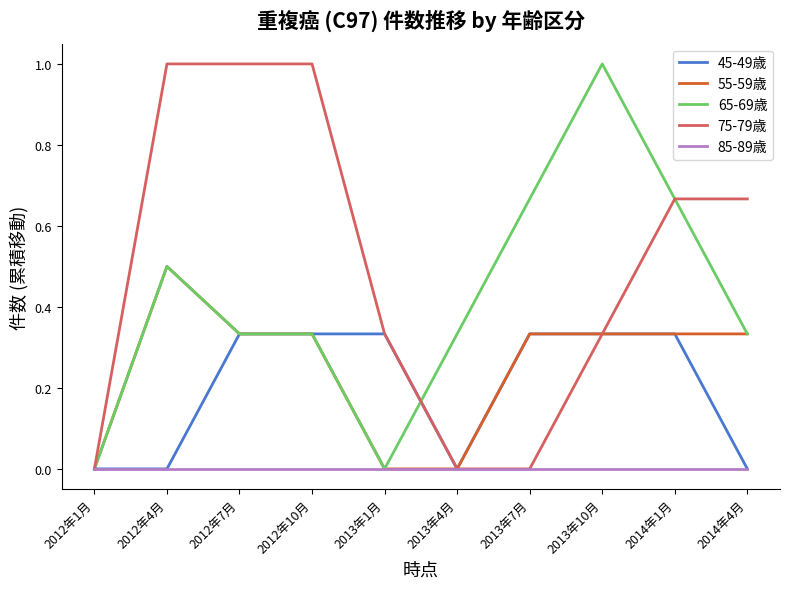

Is the value of 85-89歳 at 2012年1月 greater than the value of 45-49歳 at 2013年1月?

No